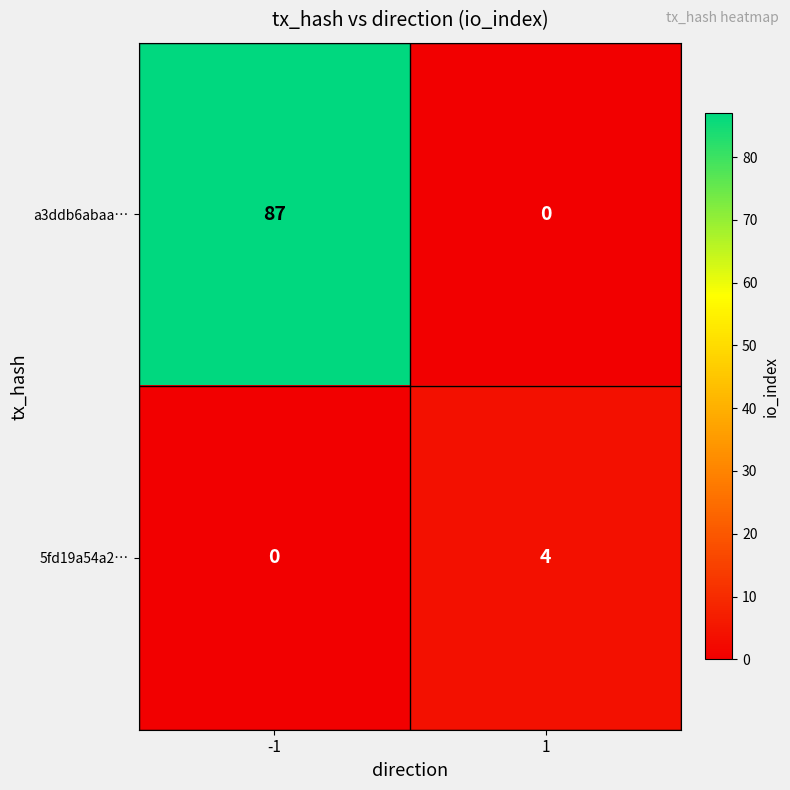

What is the total value across all series at -1?

87